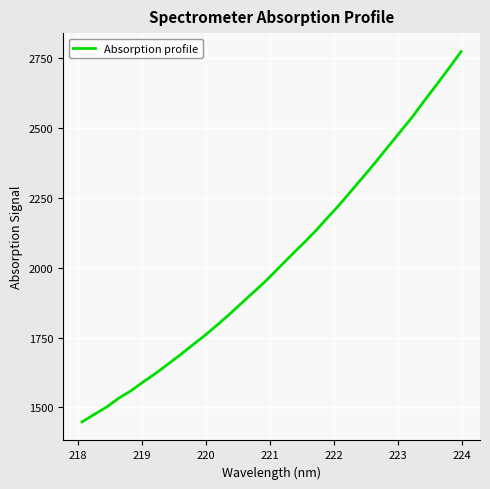

What is the greatest value displayed?

2773.7